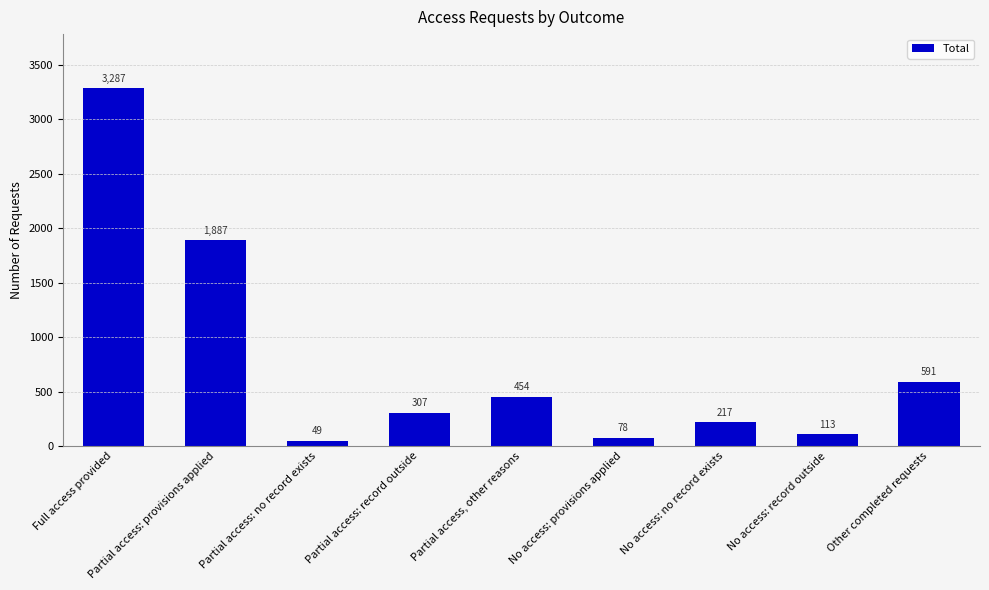

What is the ratio of the value at Other completed requests to the value at No access: provisions applied?

7.6